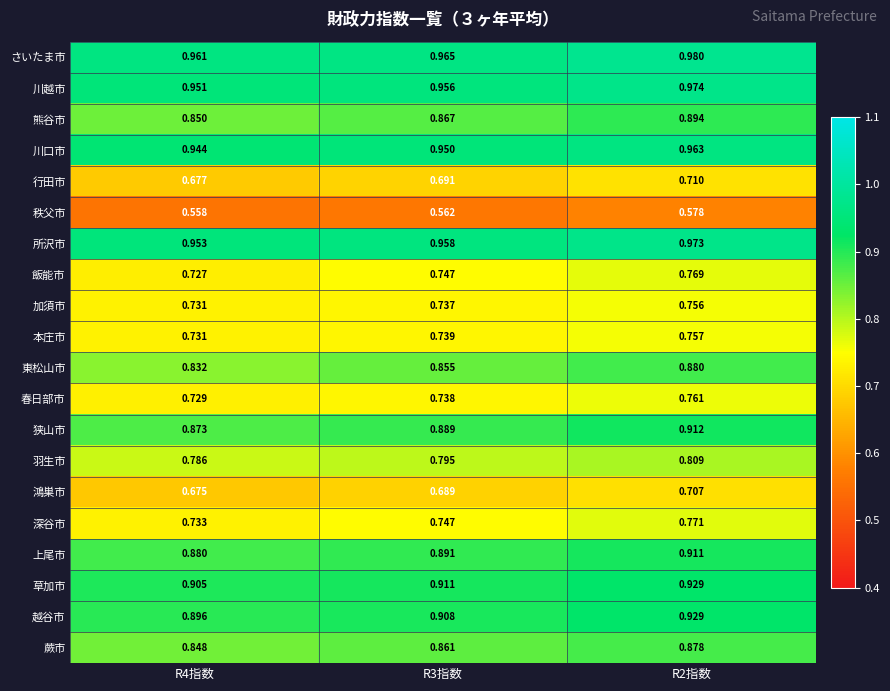

Between R3指数 and R2指数, which series saw the biggest shift?

熊谷市